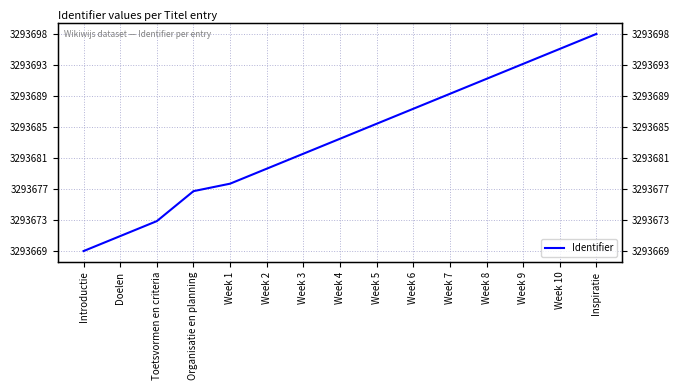

List the labels in order of value, largest first.

Inspiratie, Week 10, Week 9, Week 8, Week 7, Week 6, Week 5, Week 4, Week 3, Week 2, Week 1, Organisatie en planning, Toetsvormen en criteria, Doelen, Introductie